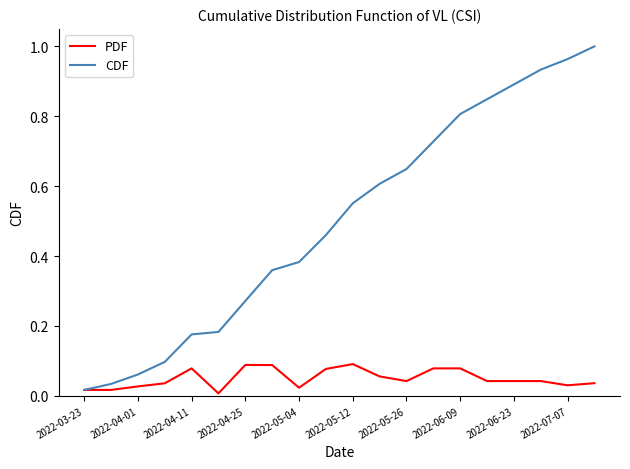

List the series in order of their peak value, highest first.

CDF, PDF